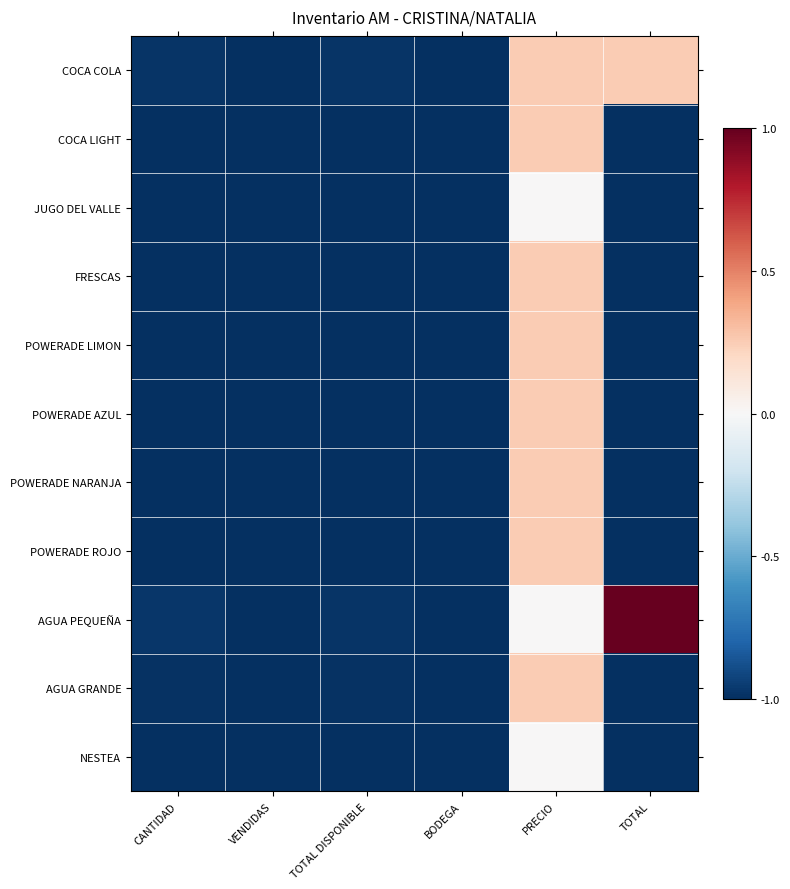

Which series has the widest spread of values?

AGUA PEQUEÑA